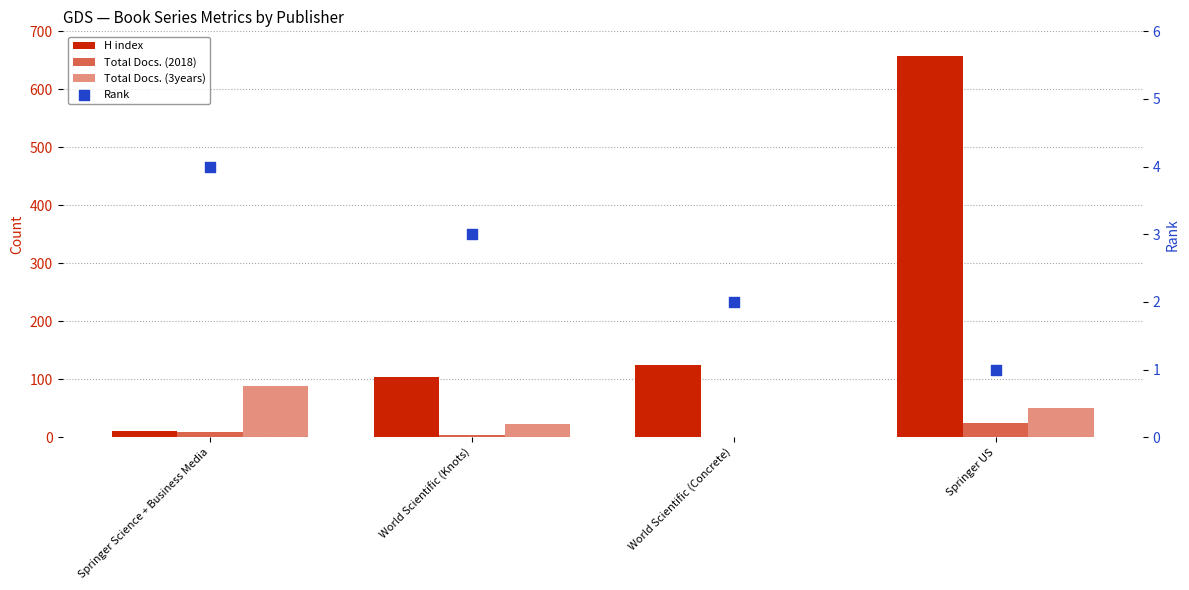

At how many categories does at least one series exceed 288?

1